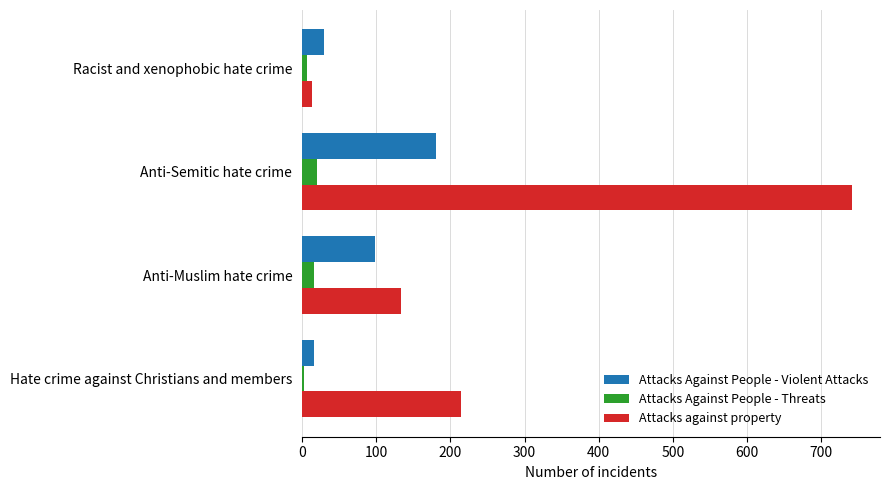

At which category does the chart reach its peak across all series?

Anti-Semitic hate crime